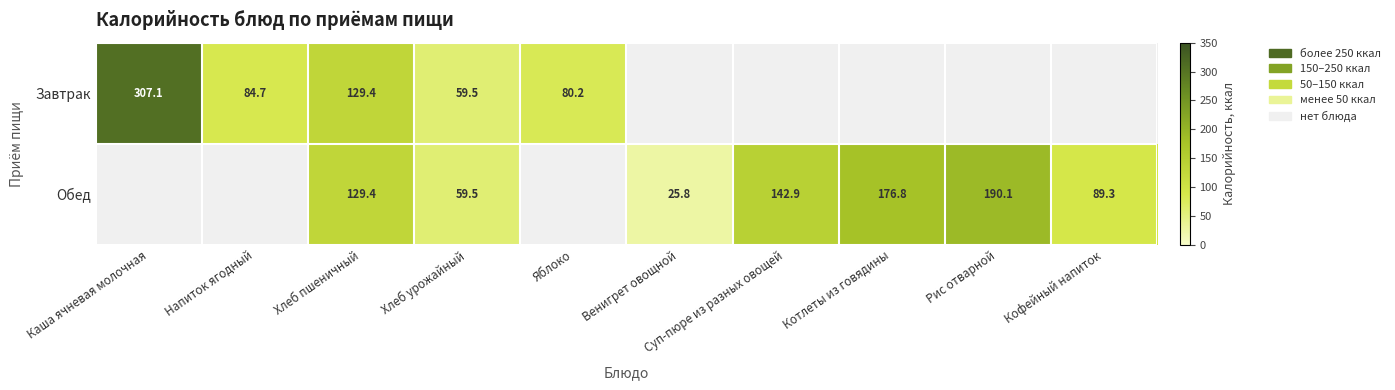

How many positive values does the Обед series have?

7